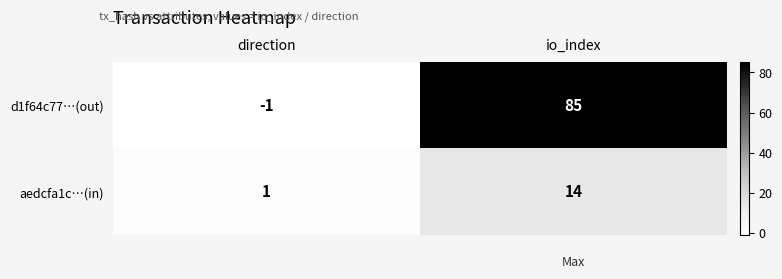

What is the difference between the aedcfa1c…(in) values at io_index and direction?

13